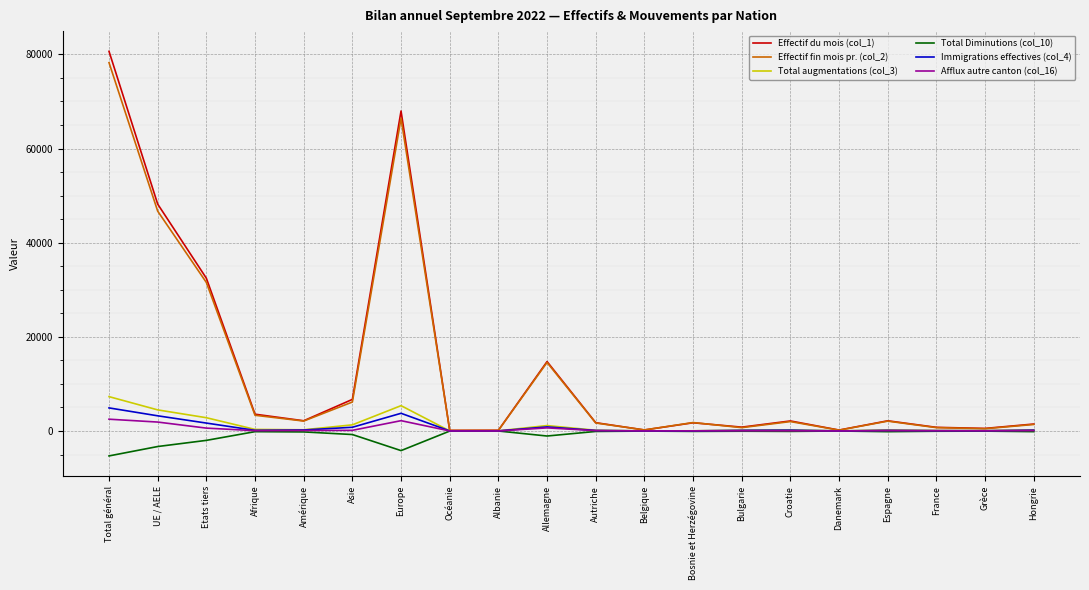

Which category has the highest value across all series?

Total général